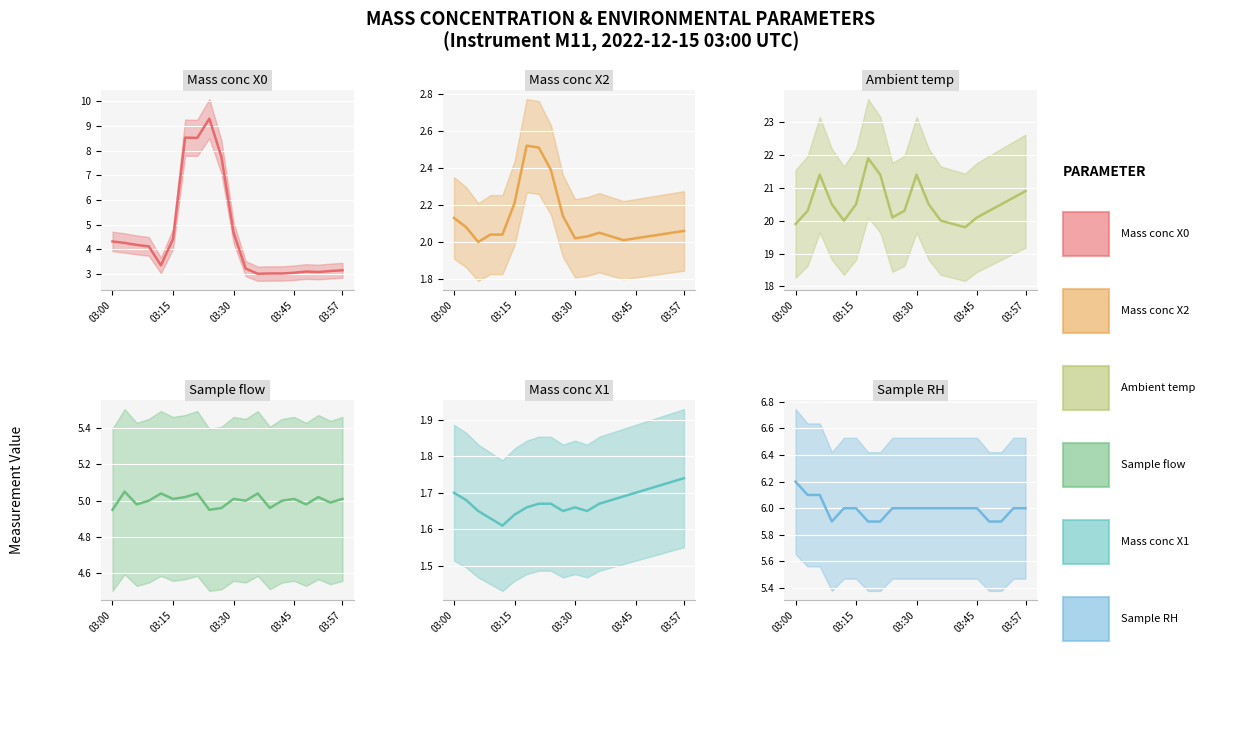

True or false: Ambient temp (line) has a value of 20.5 at 03:15.

True